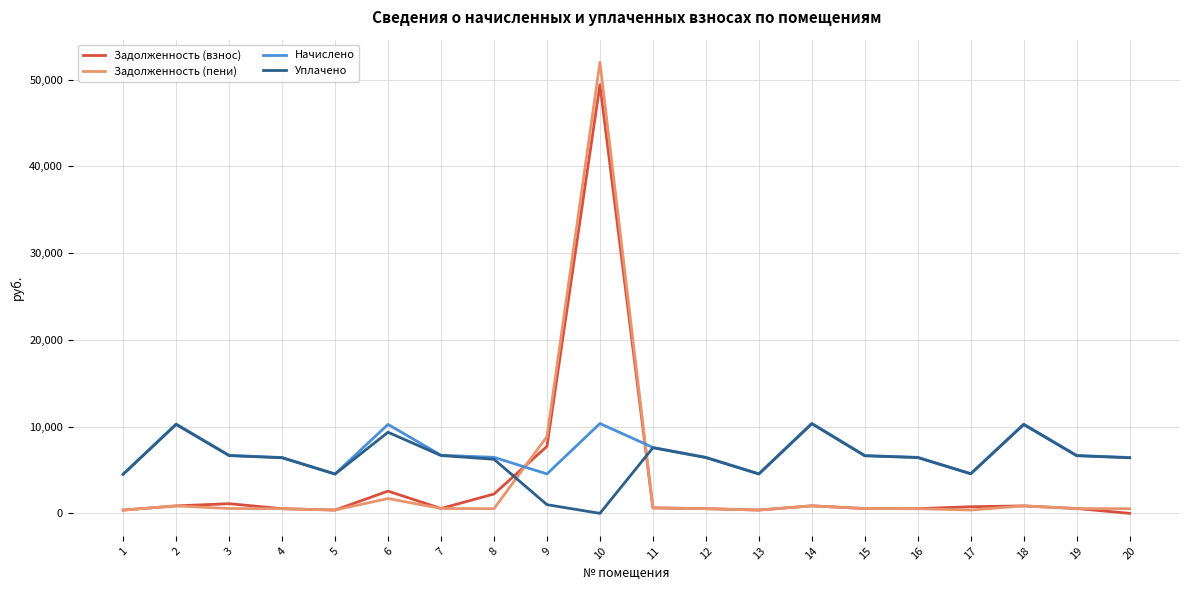

What is the difference between the Задолженность (взнос) values at 6 and 14?

1697.8